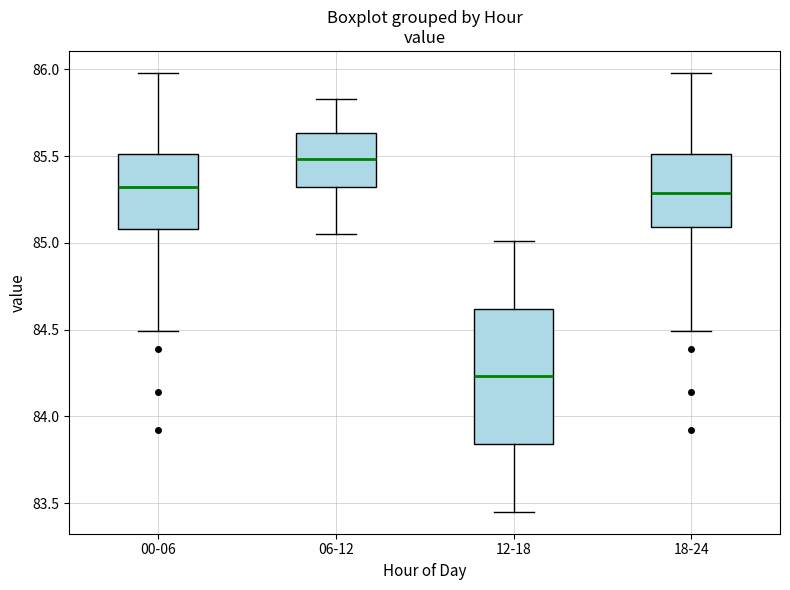

Reading left to right, transcribe this box plot: for each box, give where its median line is, the range the box spans, and where its two whiskers end, as read against the y-axis. The values are not printed on the chart, so give them approximately, as read against the axis.

00-06: median 85.30, box 85.10 to 85.50, whiskers 84.50 to 86.00
06-12: median 85.50, box 85.30 to 85.65, whiskers 85.05 to 85.85
12-18: median 84.25, box 83.85 to 84.60, whiskers 83.45 to 85.00
18-24: median 85.30, box 85.10 to 85.50, whiskers 84.50 to 86.00